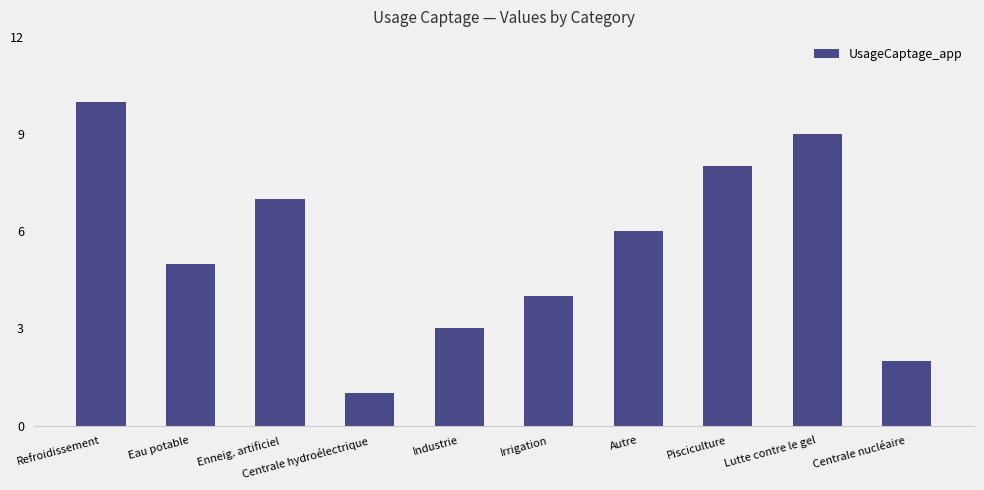

What is the difference between the maximum and minimum values?

9